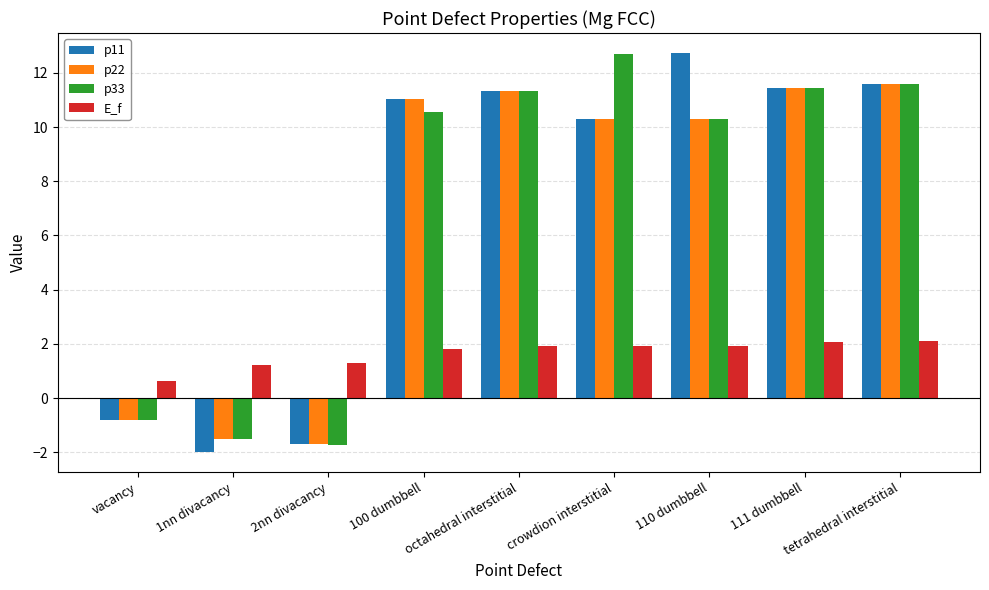

The value of p11 at 1nn divacancy is -2.0. True or false?

True